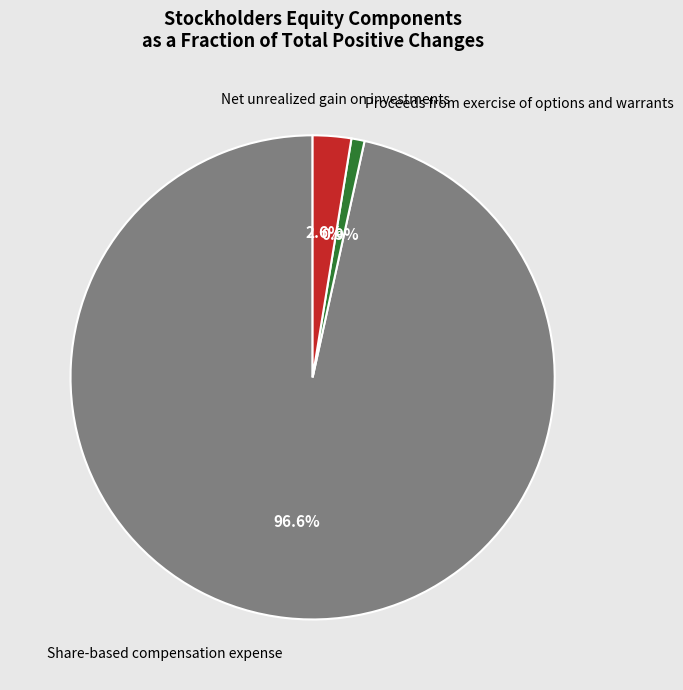

What is the majority slice?

Share-based compensation expense